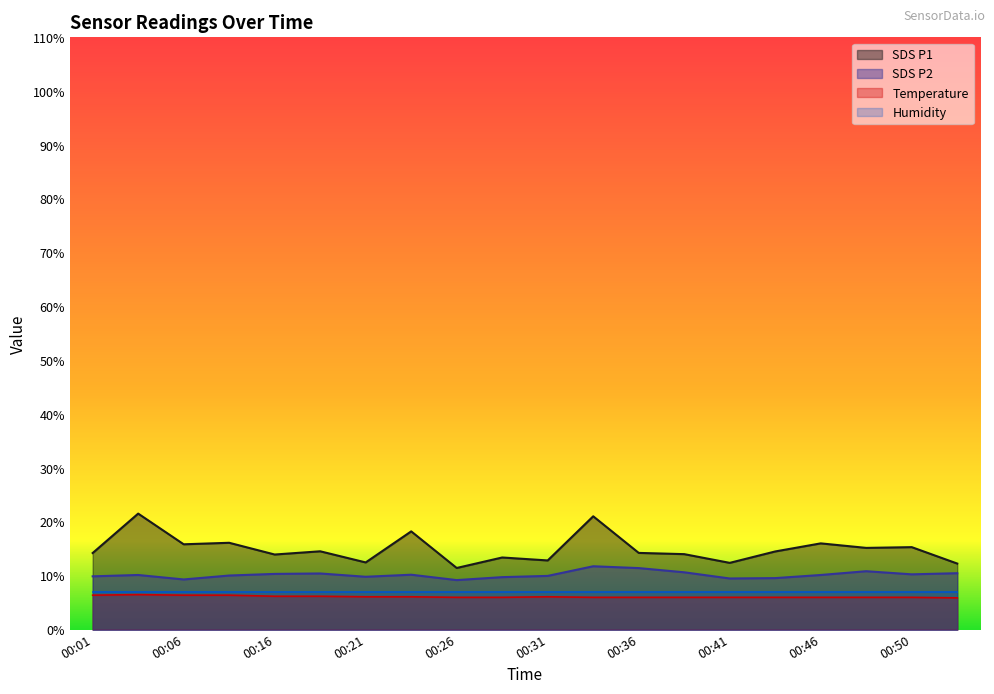

Which series has the widest spread of values?

SDS P1